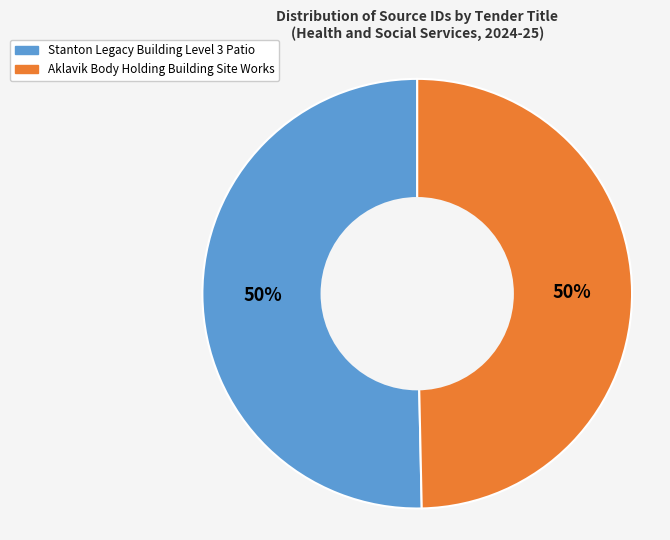

To the nearest percent, what is the combined percentage of Aklavik Body Holding Building Site Works and Stanton Legacy Building Level 3 Patio?

100%